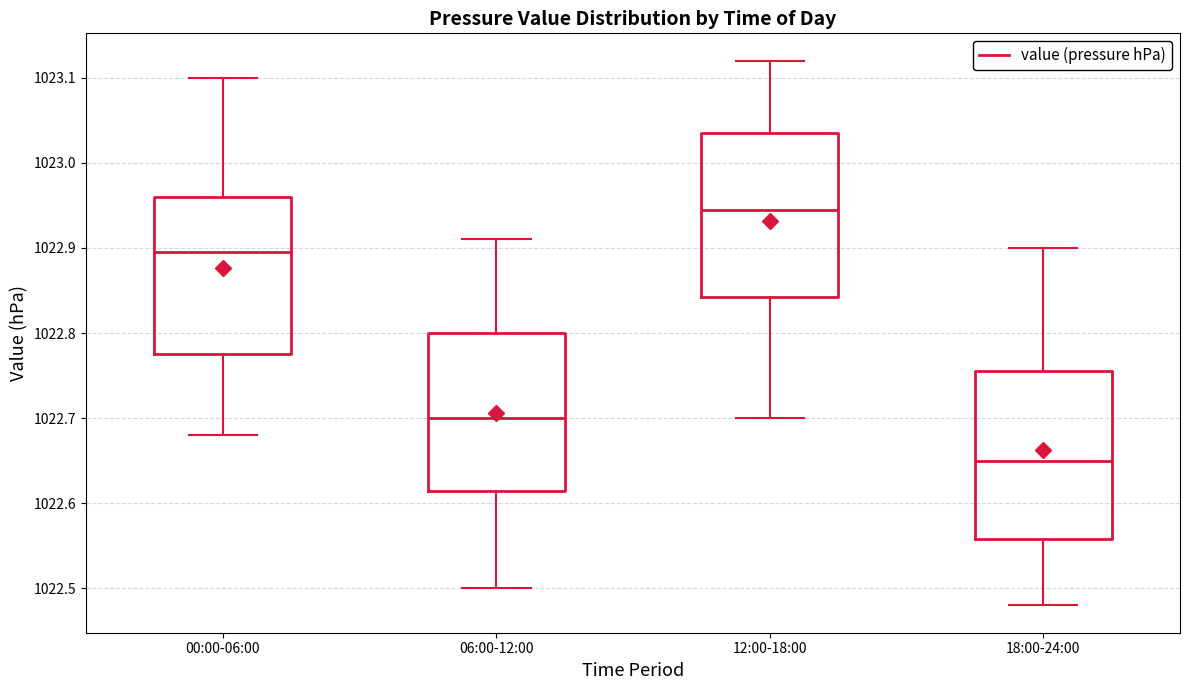

Reading left to right, transcribe this box plot: for each box, give where its median line is, the range the box spans, and where its two whiskers end, as read against the y-axis. The values are not printed on the chart, so give them approximately, as read against the axis.

00:00-06:00: median 1022.90, box 1022.78 to 1022.96, whiskers 1022.68 to 1023.10
06:00-12:00: median 1022.70, box 1022.62 to 1022.80, whiskers 1022.50 to 1022.91
12:00-18:00: median 1022.95, box 1022.84 to 1023.04, whiskers 1022.70 to 1023.12
18:00-24:00: median 1022.65, box 1022.56 to 1022.76, whiskers 1022.48 to 1022.90